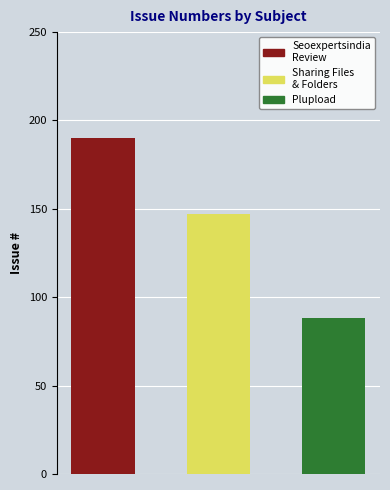

What is the ratio of the value at plupload to the value at Seoexpertsindia.com Review?

0.5